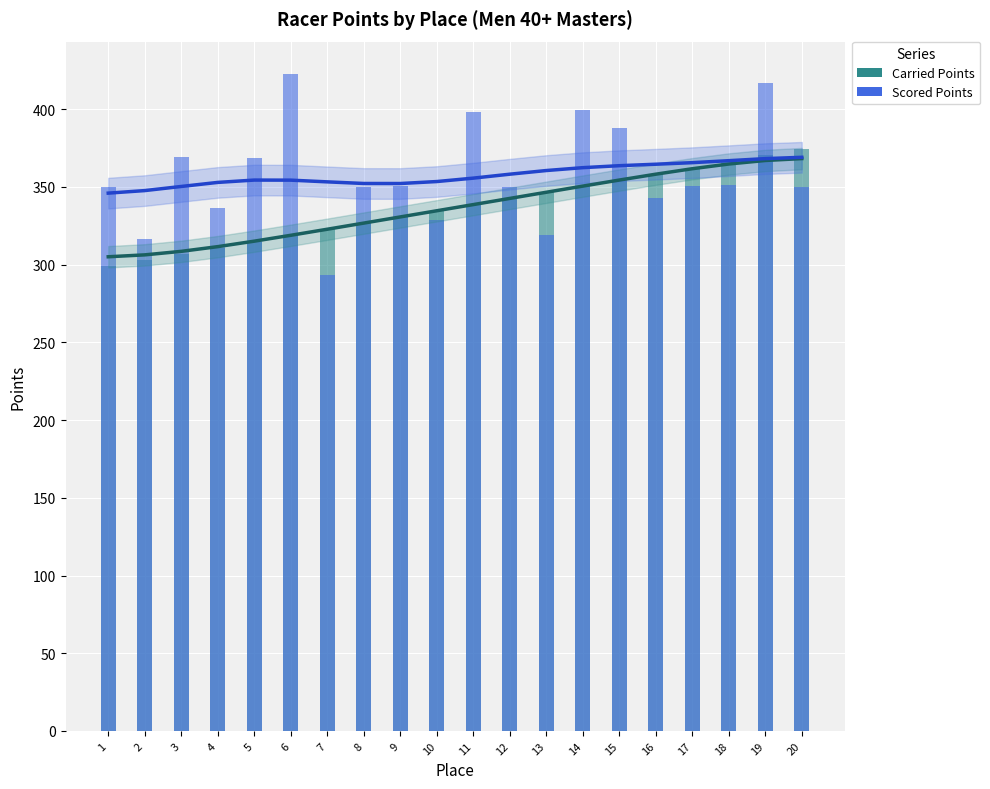

What is the total value across all series at 7?

1292.1